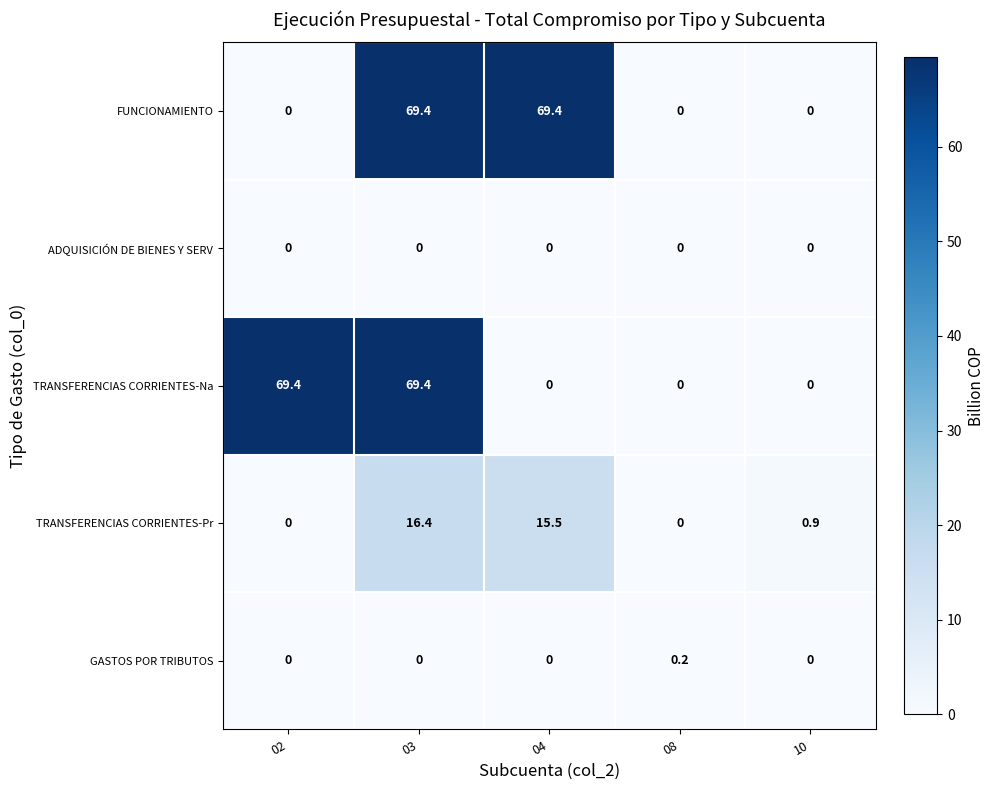

Reading left to right, what are all the values shown in this chart?

FUNCIONAMIENTO: 02=0.0	03=69.4	04=69.4	08=0.0	10=0.0
ADQUISICIÓN DE BIENES Y SERV: 02=0.0	03=0.0	04=0.0	08=0.0	10=0.0
TRANSFERENCIAS CORRIENTES-Na: 02=69.4	03=69.4	04=0.0	08=0.0	10=0.0
TRANSFERENCIAS CORRIENTES-Pr: 02=0.0	03=16.4	04=15.5	08=0.0	10=0.9
GASTOS POR TRIBUTOS: 02=0.0	03=0.0	04=0.0	08=0.2	10=0.0